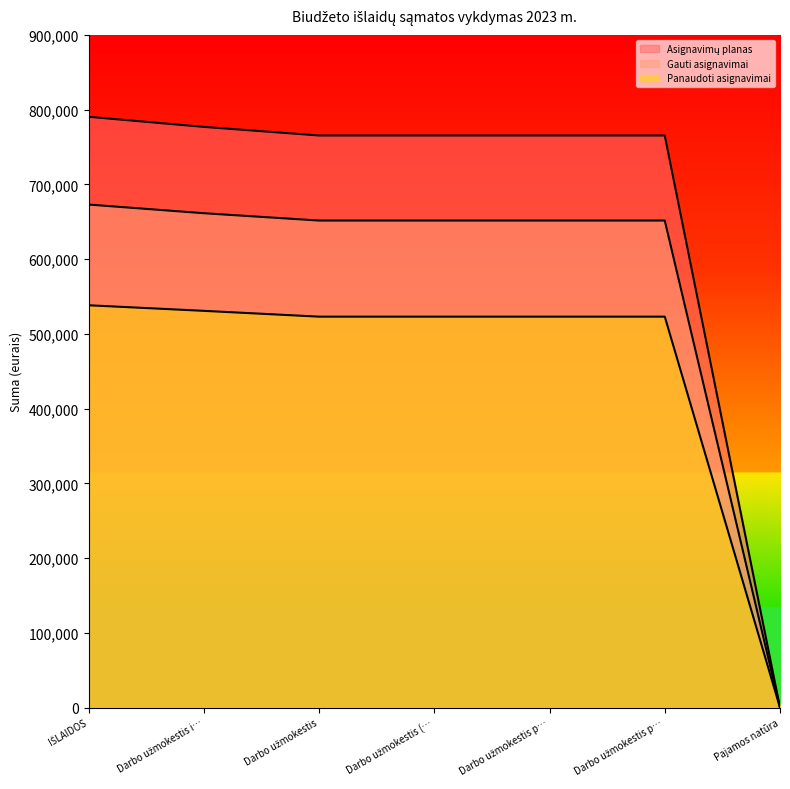

True or false: Asignavimų planas and Gauti asignavimai intersect in this chart.

False